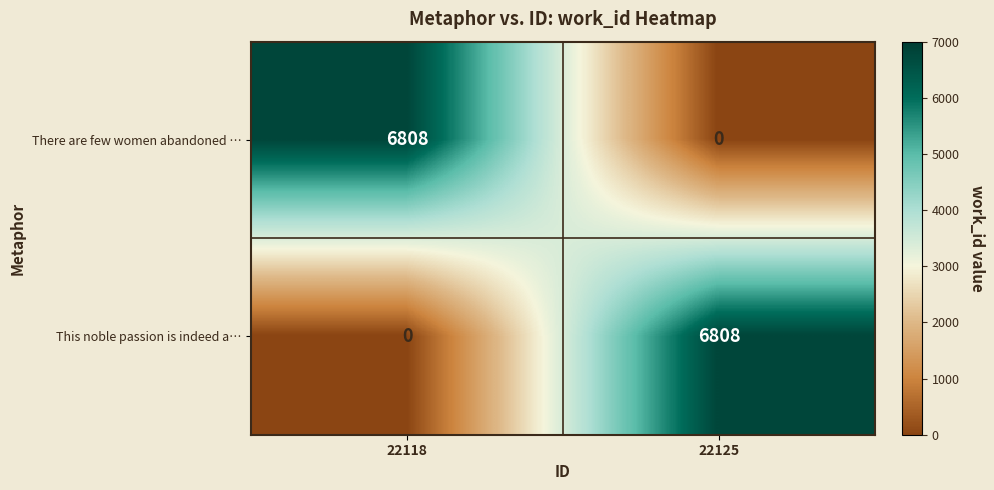

At how many categories does at least one series exceed 4901?

2